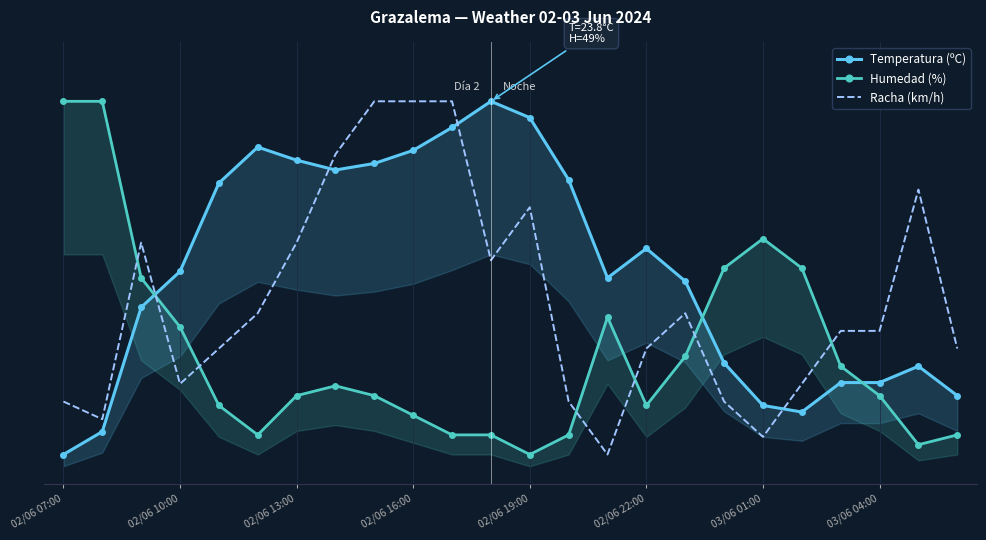

At which category does the chart reach its minimum across all series?

02/06 07:00